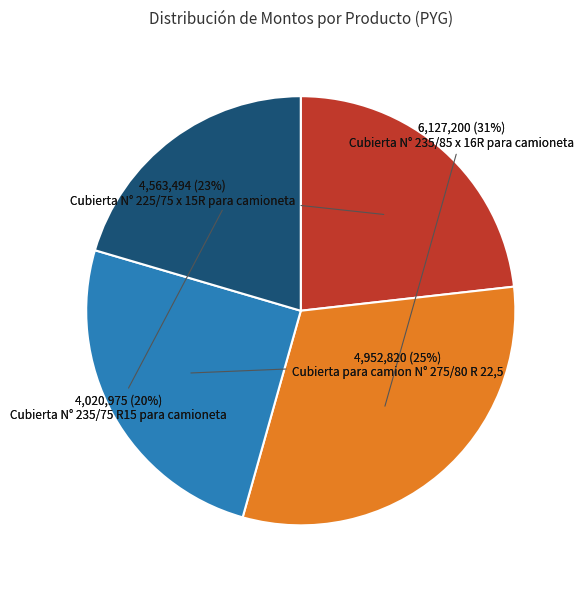

What percentage is the Cubierta para camion
N° 275/80 R 22,5 slice, to the nearest percent?

25%